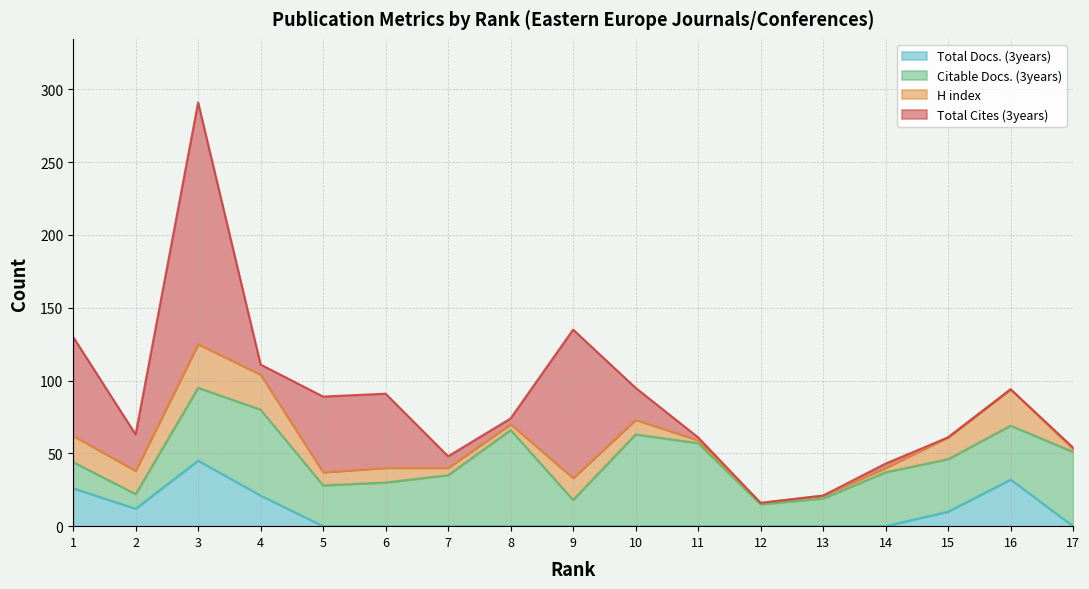

Reading left to right, transcribe all the data shown in this chart.

Total Docs. (3years): 1=26	2=12	3=45	4=21	5=0	6=0	7=0	8=0	9=0	10=0	11=0	12=0	13=0	14=0	15=10	16=32	17=0
Citable Docs. (3years): 1=18	2=10	3=50	4=59	5=28	6=30	7=35	8=66	9=18	10=63	11=57	12=15	13=19	14=37	15=36	16=37	17=51
H index: 1=18	2=16	3=30	4=24	5=9	6=10	7=5	8=4	9=15	10=10	11=2	12=1	13=2	14=3	15=15	16=25	17=2
Total Cites (3years): 1=68	2=25	3=166	4=7	5=52	6=51	7=8	8=4	9=102	10=22	11=2	12=0	13=0	14=3	15=0	16=0	17=1